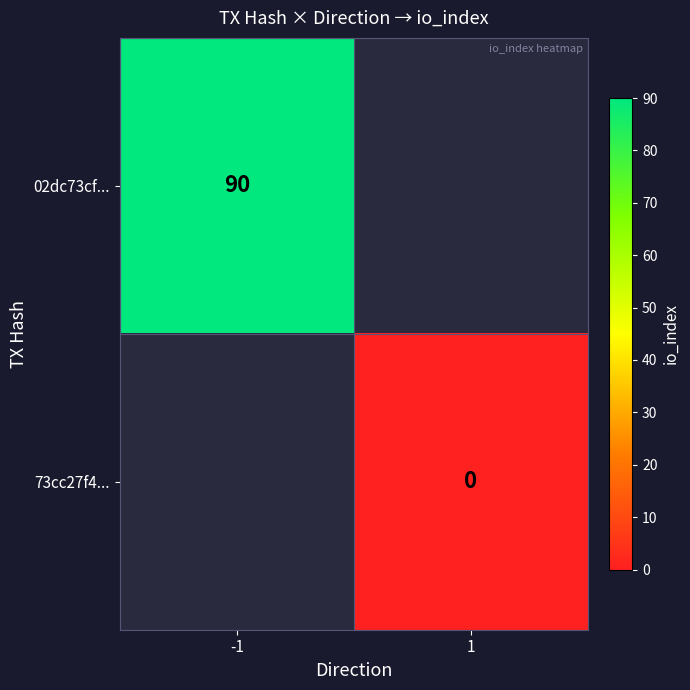

Is the value of 73cc27f4... at 1 greater than the value of 02dc73cf... at -1?

No